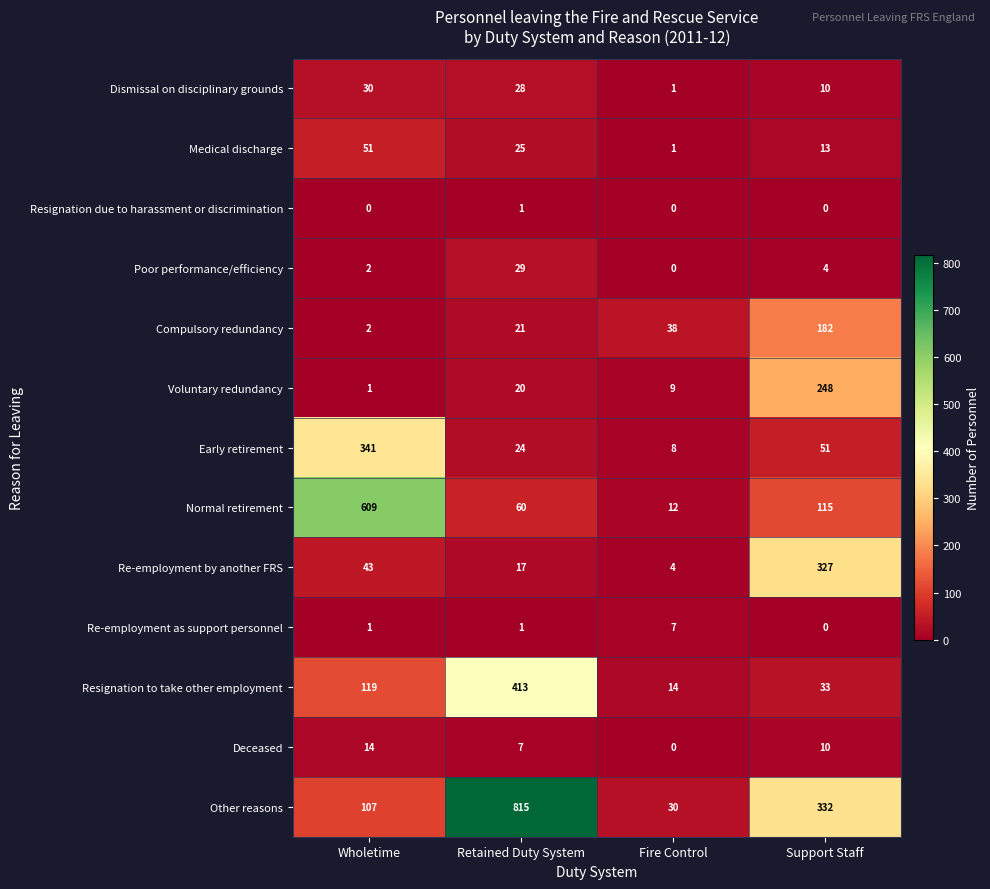

Is it true that Poor performance/efficiency equals 51 at Retained Duty System?

False